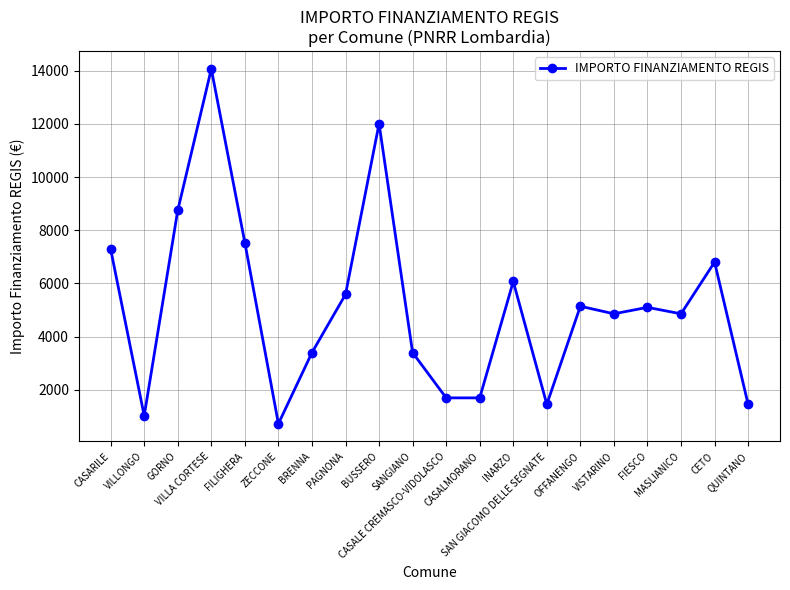

What is the value of the 5th point from the left?

7533